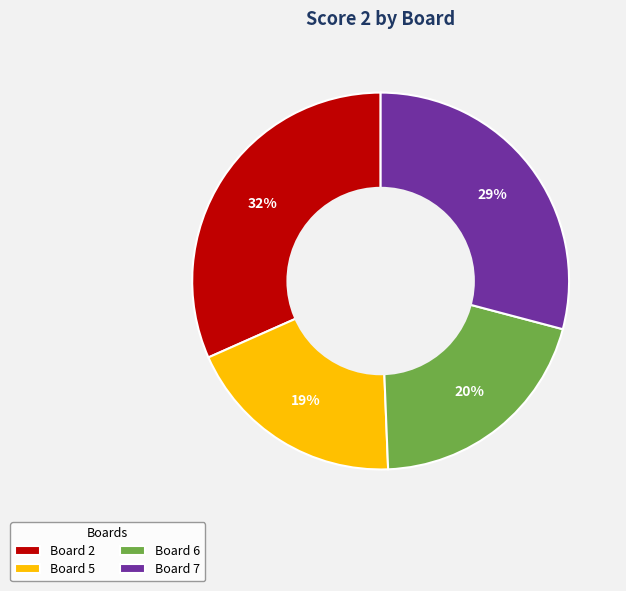

To the nearest percent, what is the difference between the largest and smallest slice percentages?

13%